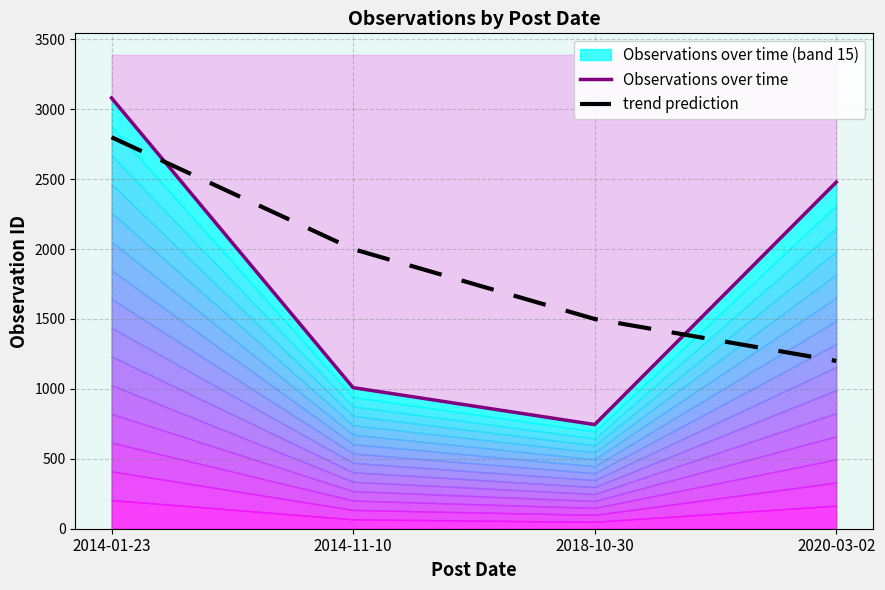

What is the minimum value shown in the chart?

745